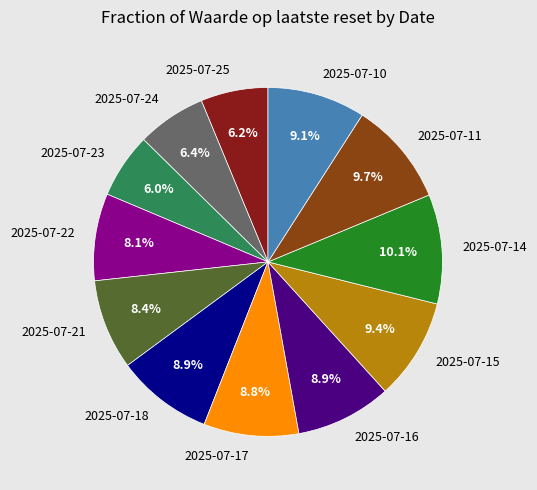

Is there any slice that represents more than half of the pie?

No